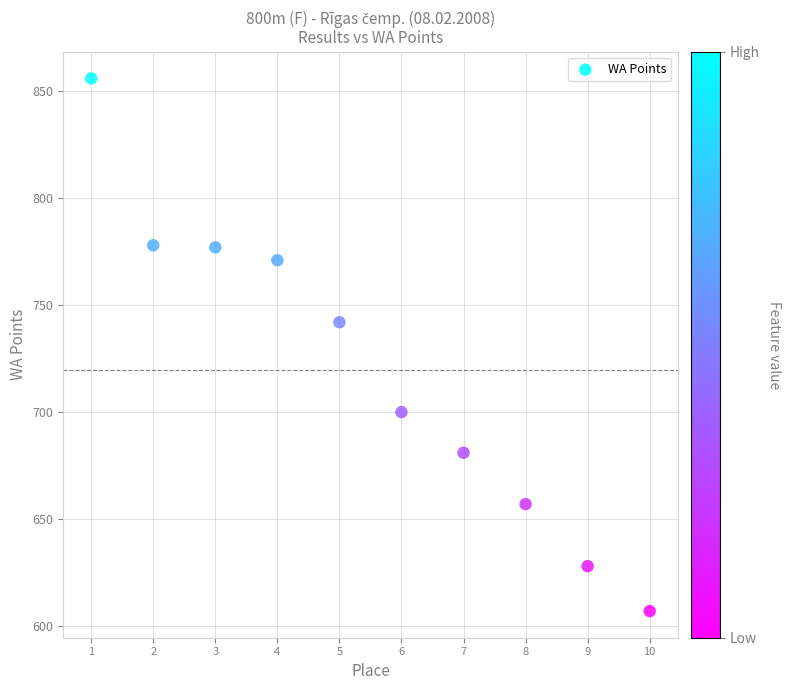

What Y value in the scatter plot is closest to 731?

742